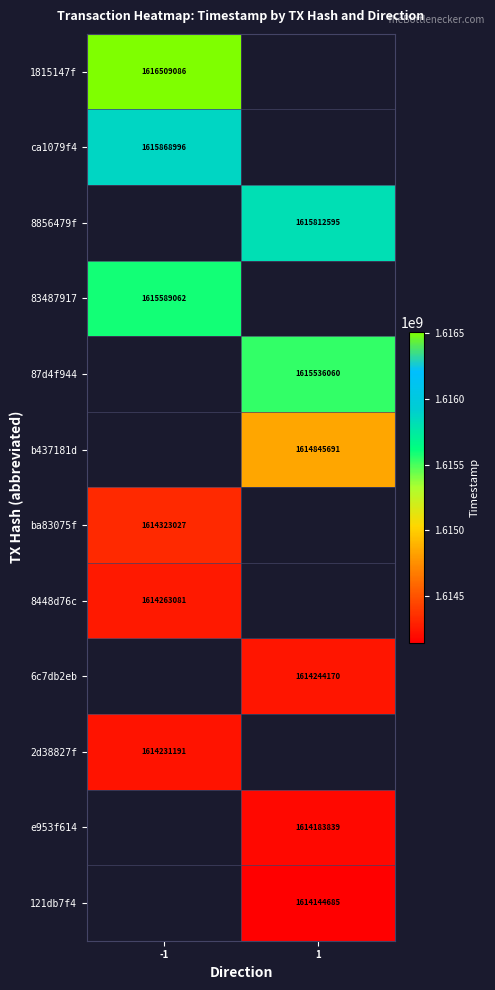

The value of 6c7db2eb at 1 is 1614244170. True or false?

True